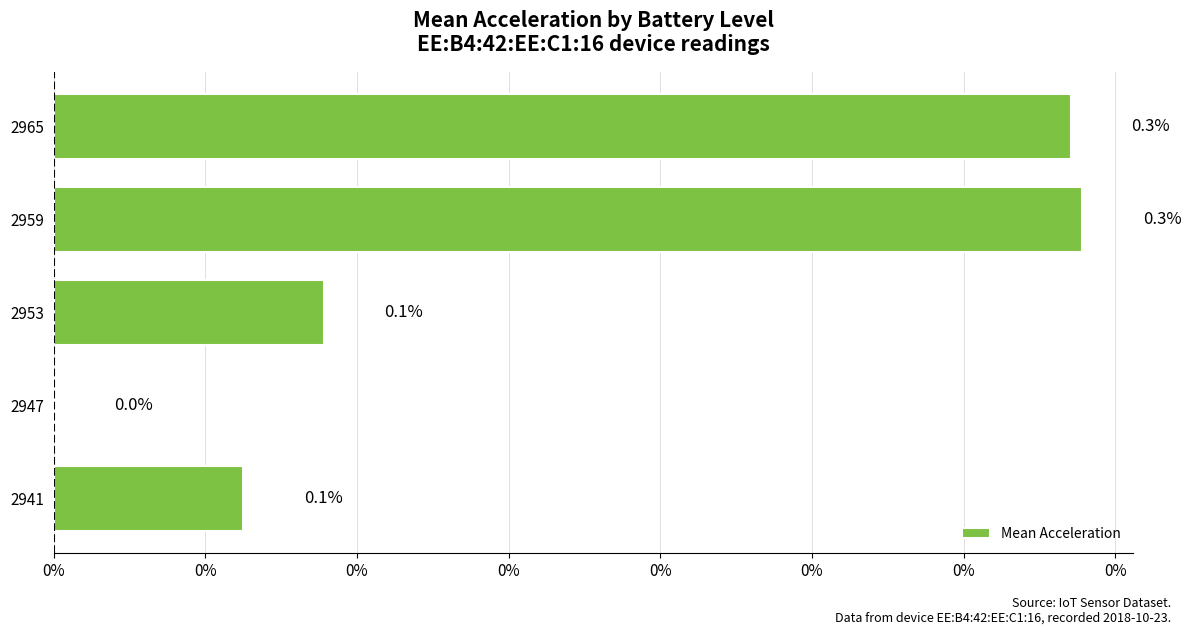

Are the bars horizontal?

Yes